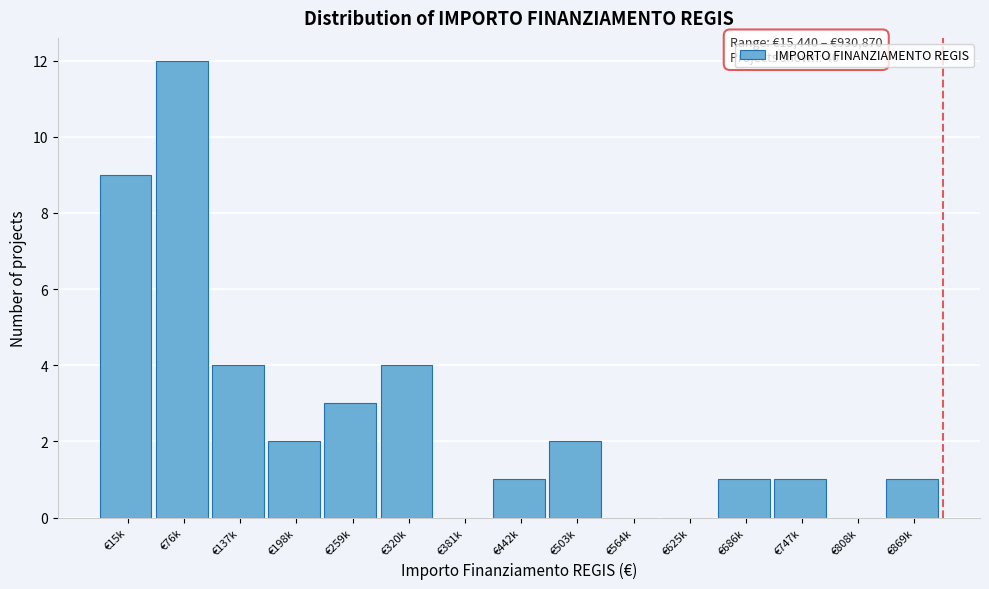

Reading right to left, what are all the values shown in this chart?

€869k=1	€808k=0	€747k=1	€686k=1	€625k=0	€564k=0	€503k=2	€442k=1	€381k=0	€320k=4	€259k=3	€198k=2	€137k=4	€76k=12	€15k=9